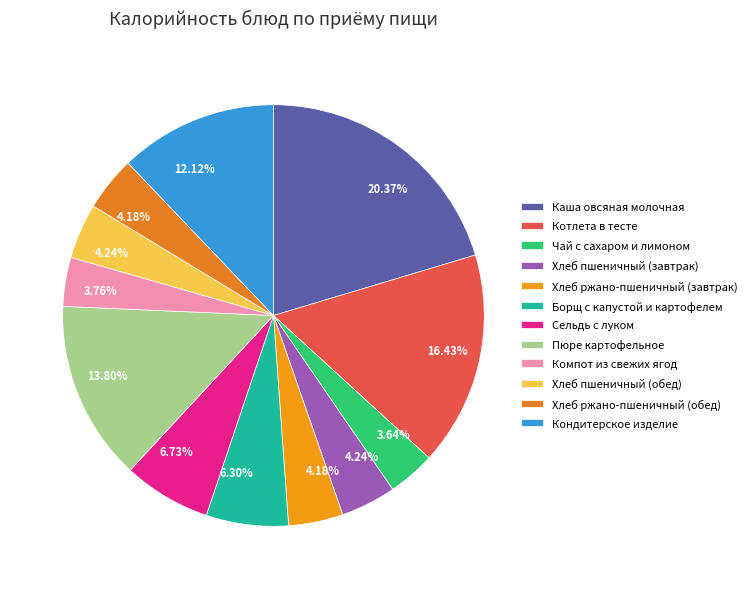

Is there a majority slice in this chart?

No